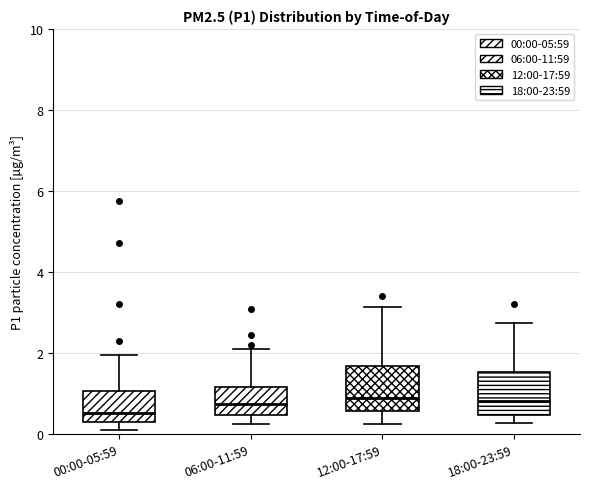

Reading left to right, transcribe this box plot: for each box, give where its median line is, the range the box spans, and where its two whiskers end, as read against the y-axis. The values are not printed on the chart, so give them approximately, as read against the axis.

00:00-05:59: median 0.6, box 0.4 to 1.0, whiskers 0.2 to 2.0
06:00-11:59: median 0.8, box 0.4 to 1.2, whiskers 0.2 to 2.2
12:00-17:59: median 0.8, box 0.6 to 1.6, whiskers 0.2 to 3.2
18:00-23:59: median 0.8, box 0.4 to 1.6, whiskers 0.2 to 2.8